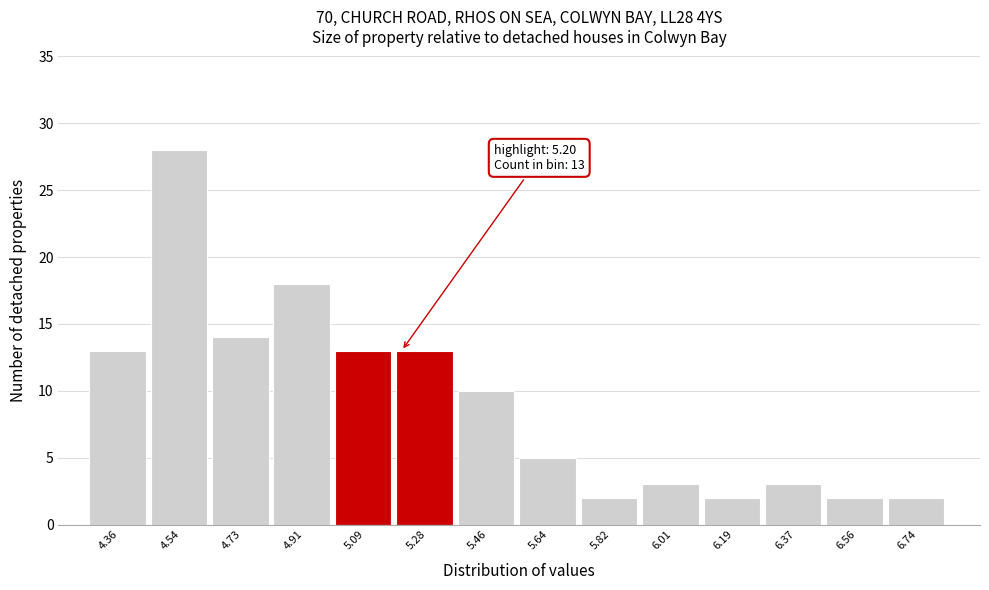

Which range on the x-axis has the tallest bar?

4.46 to 4.64